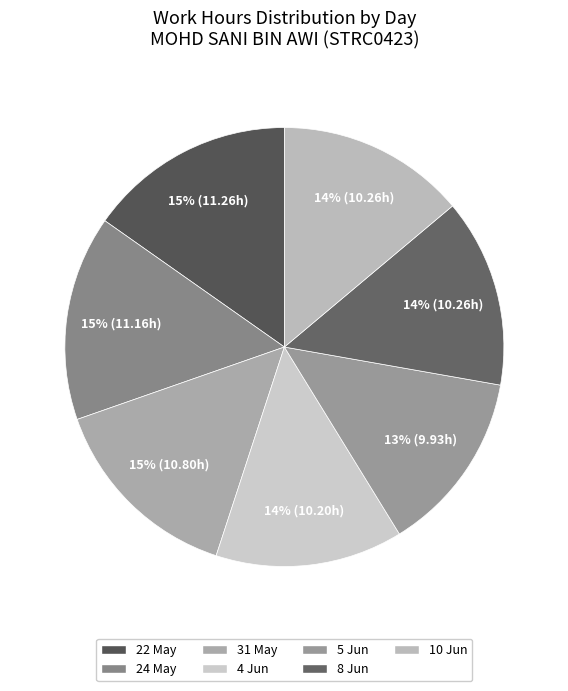

How many segments does this pie chart have?

7